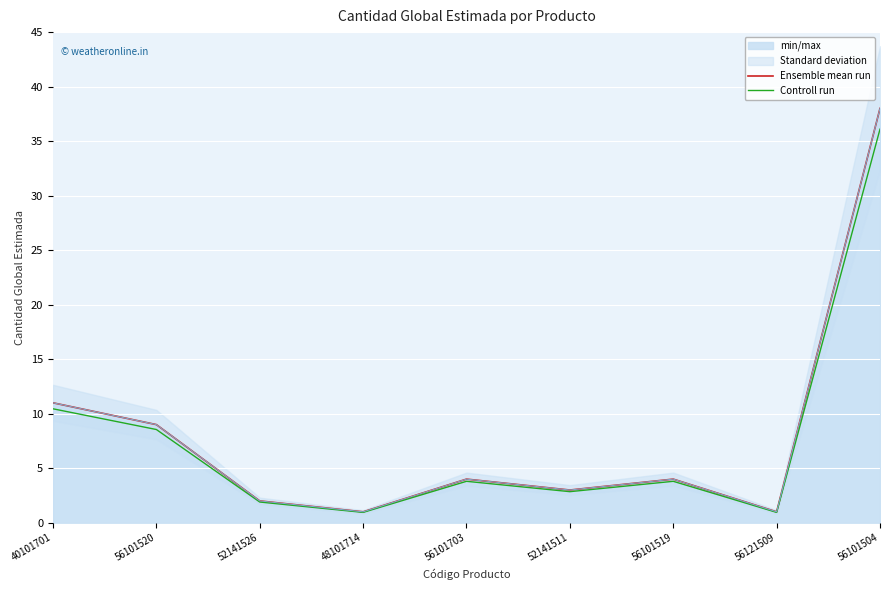

What is the difference between the Controll run values at 56101504 and 48101714?

35.1